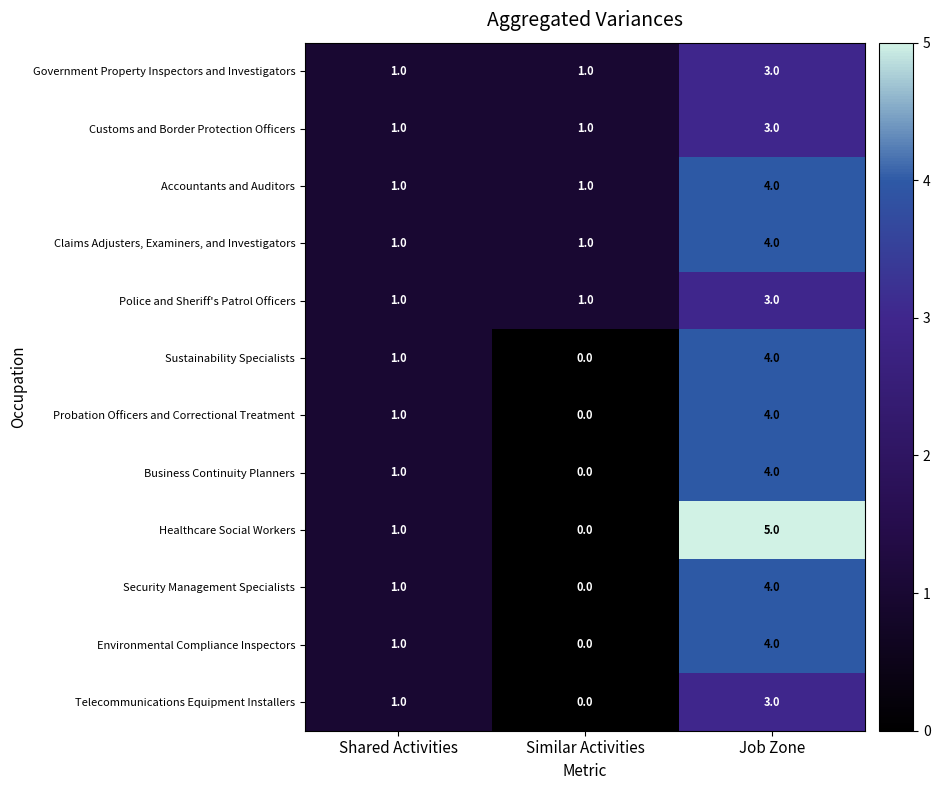

Count the Accountants and Auditors values in the range 1 to 4.

3